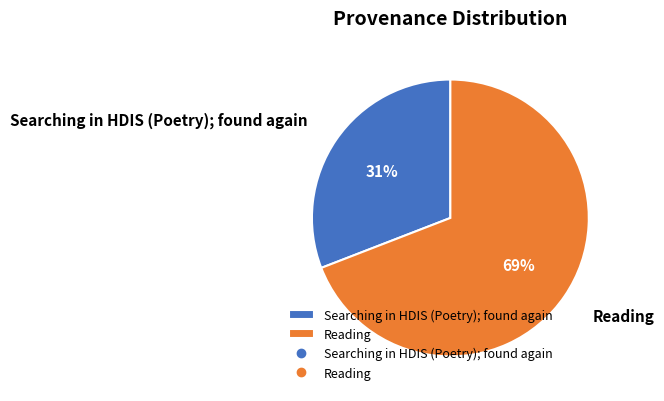

True or false: Searching in HDIS (Poetry); found again accounts for 31% of the total.

True